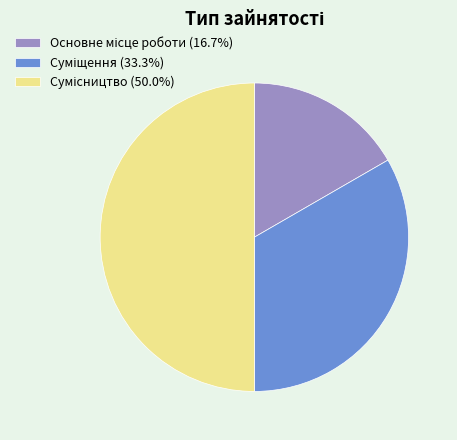

To the nearest percent, what is the difference between the Основне місце роботи and Сумісництво slice percentages?

33%